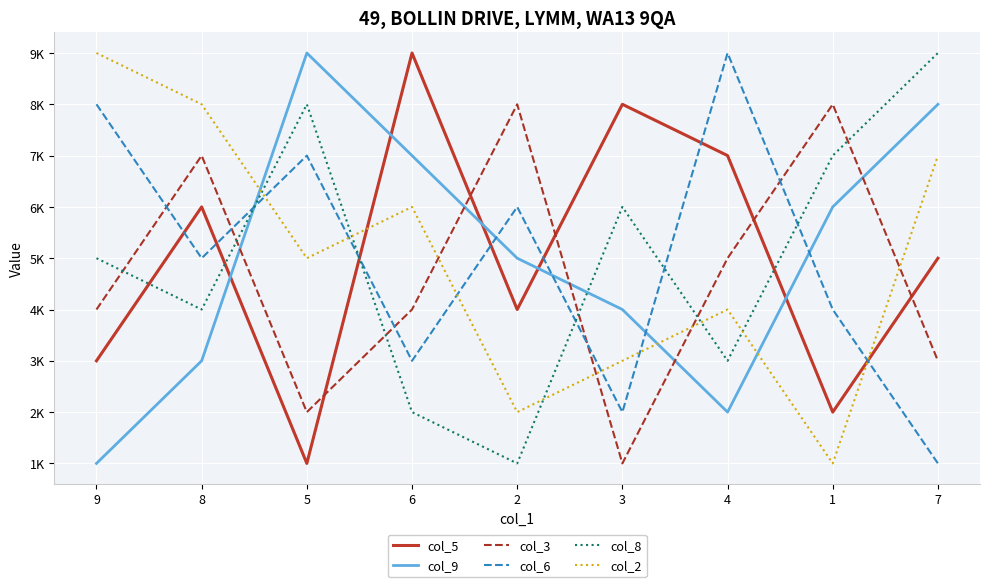

At how many categories does at least one series exceed 2?

9